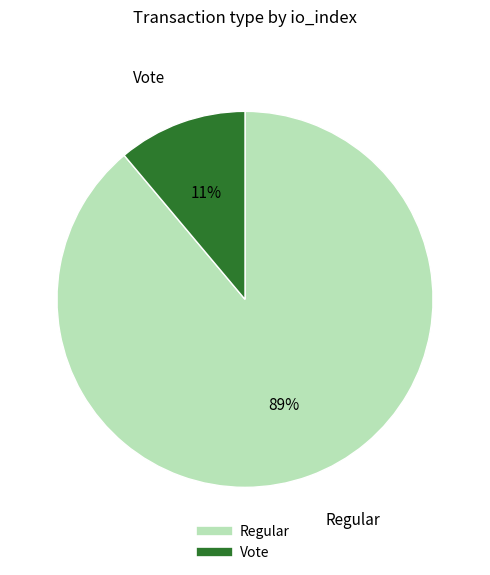

Which has a higher value, Vote or Regular?

Regular